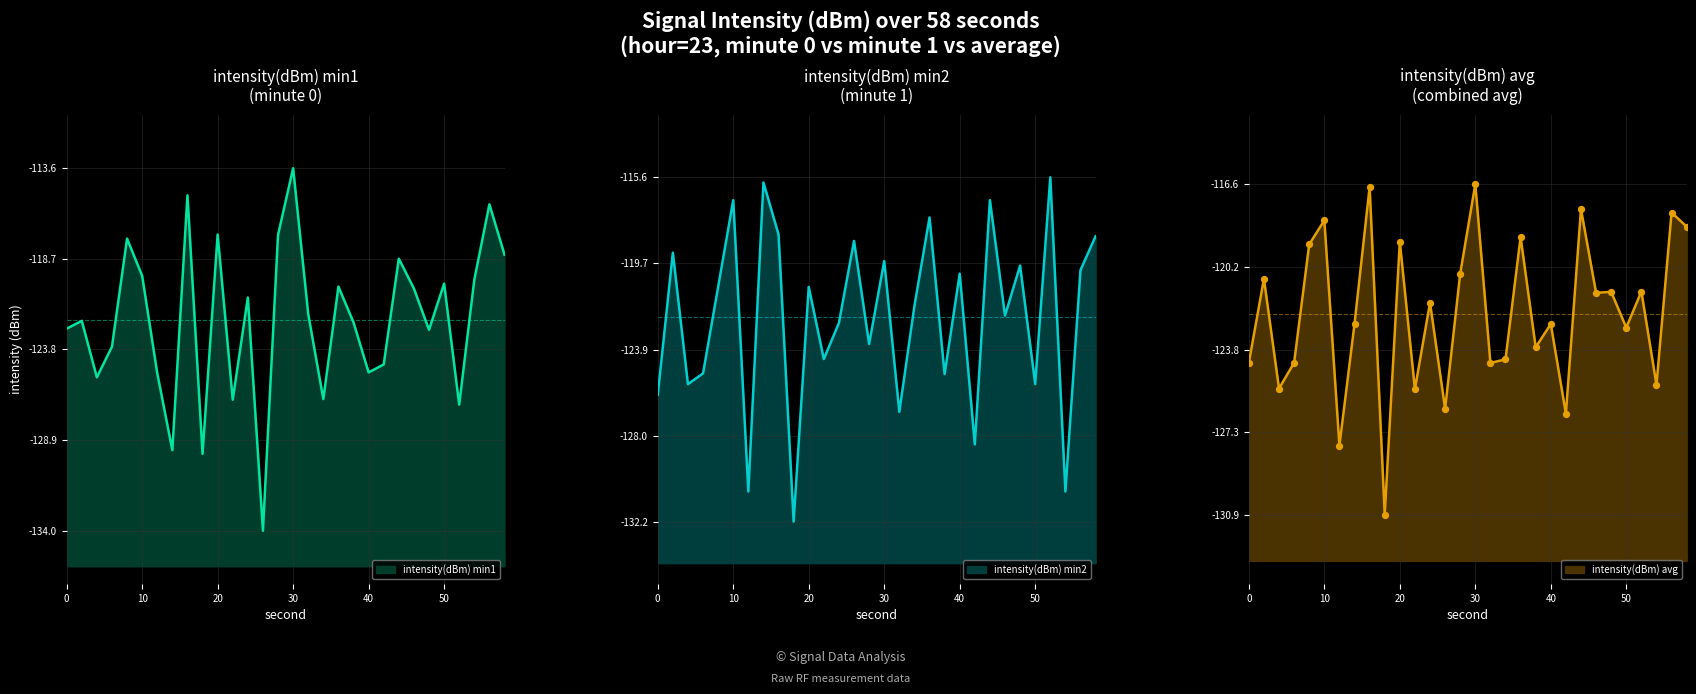

At how many categories does at least one series exceed -123?

24